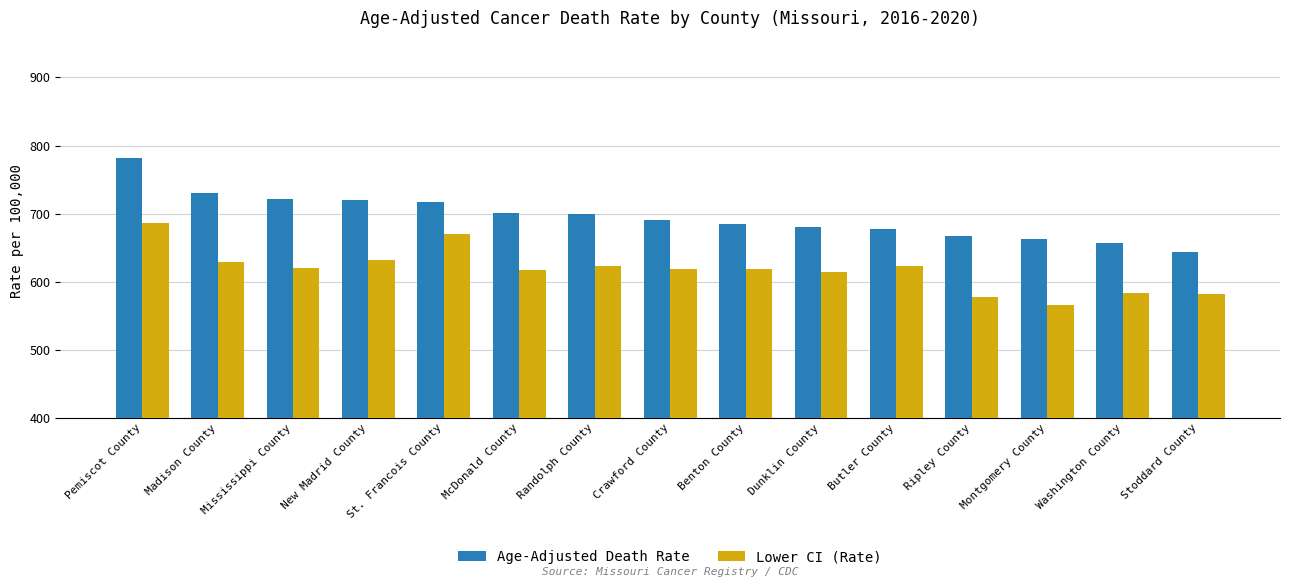

What is the minimum value shown in the chart?

565.6